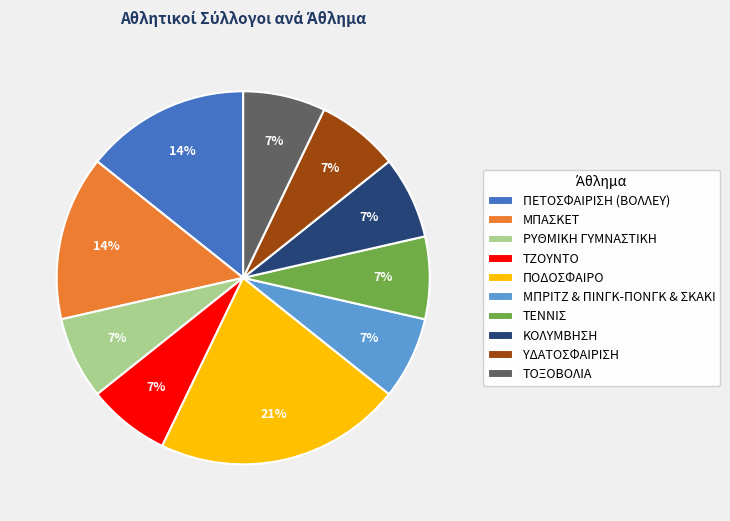

What is the ratio of the value at ΤΖΟΥΝΤΟ to the value at ΤΕΝΝΙΣ?

1.0